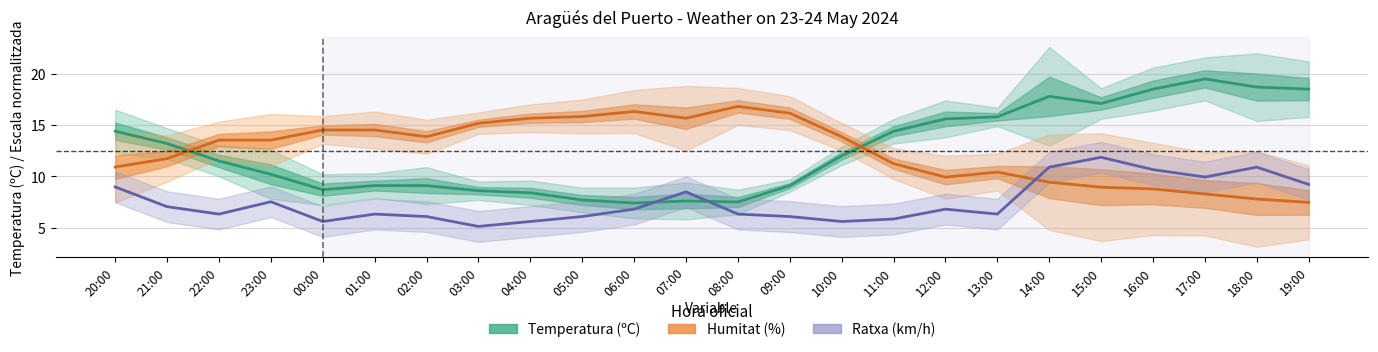

How many interior local valleys does the Humitat (%) series have?

3